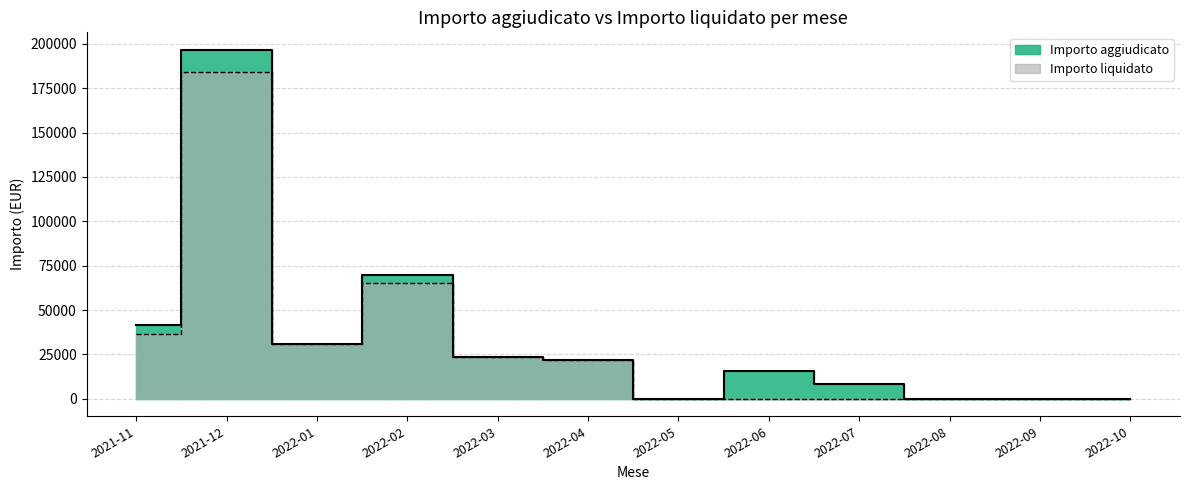

At which label does Importo liquidato first exceed 21868?

2021-11